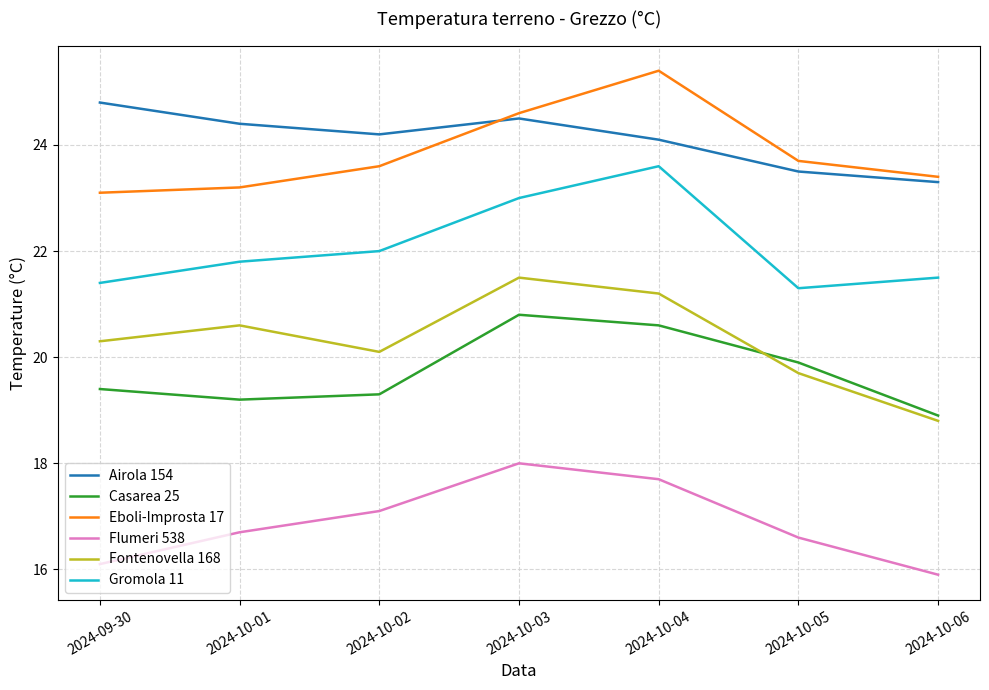

What is the average value of the Fontenovella 168 series?

20.3